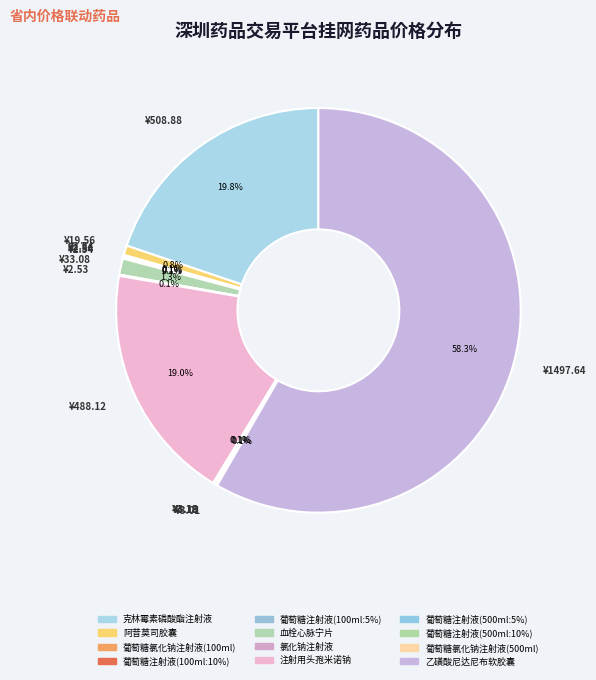

Is there a majority slice in this chart?

Yes